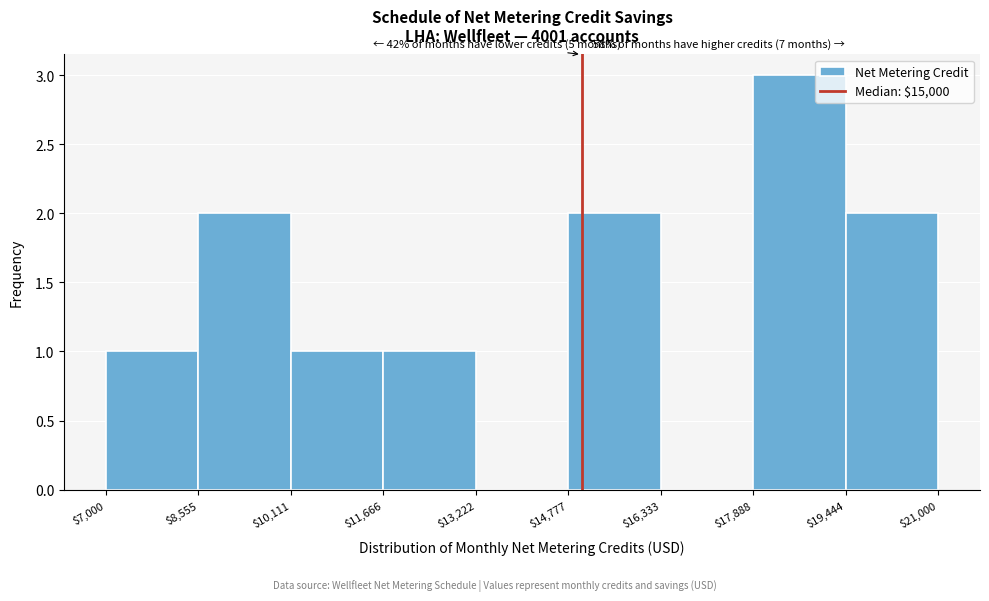

Over which range of the x-axis is the bar tallest?

$17,888 to $19,444